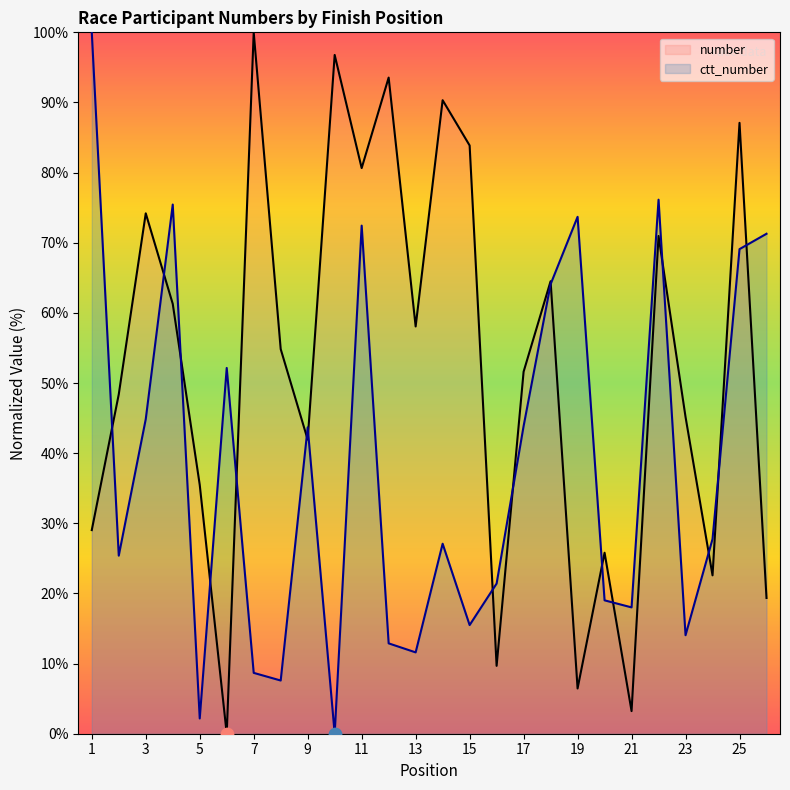

What is the total value across all series at 6?

52.1